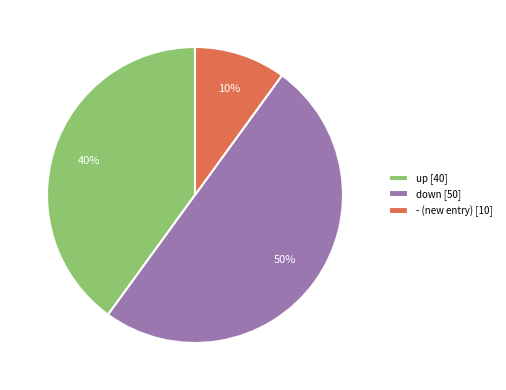

Is - (new entry) [10] the majority of the pie?

No